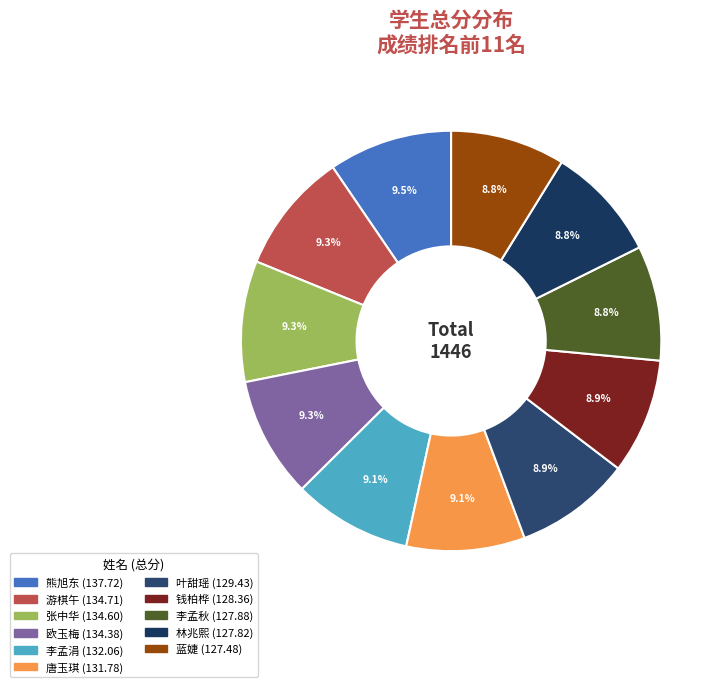

How many slices are in this pie chart?

11